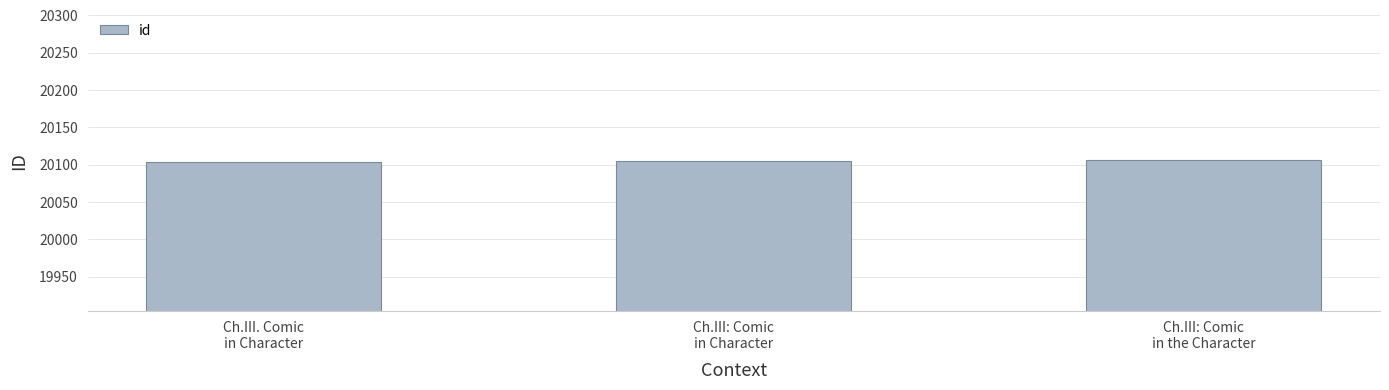

The chart shows a value of 20104 at Ch.III. Comic
in Character. True or false?

True